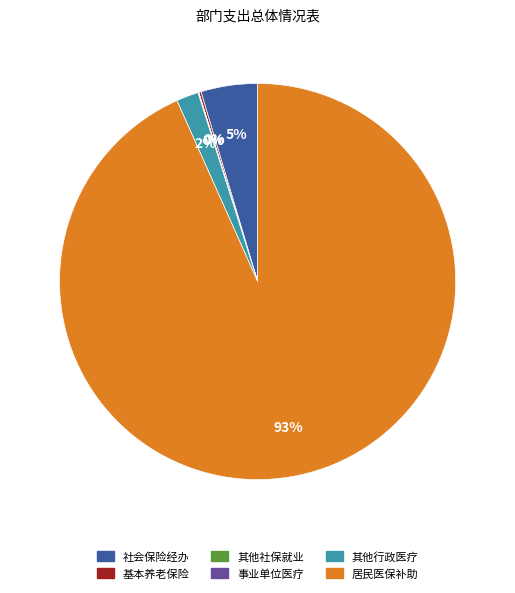

To the nearest percent, what is the difference between the largest and smallest slice percentages?

93%